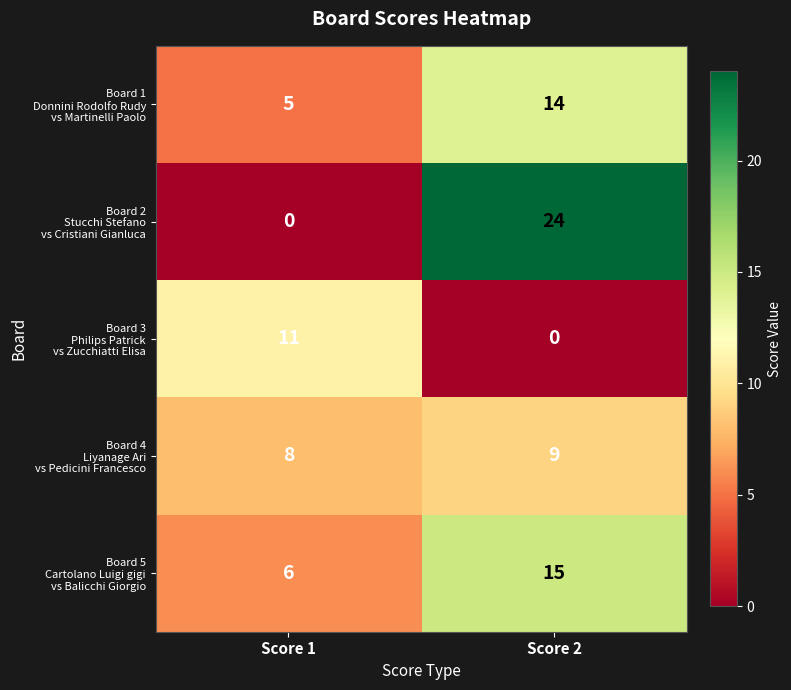

What is the difference between the highest and lowest values at Score 2?

24